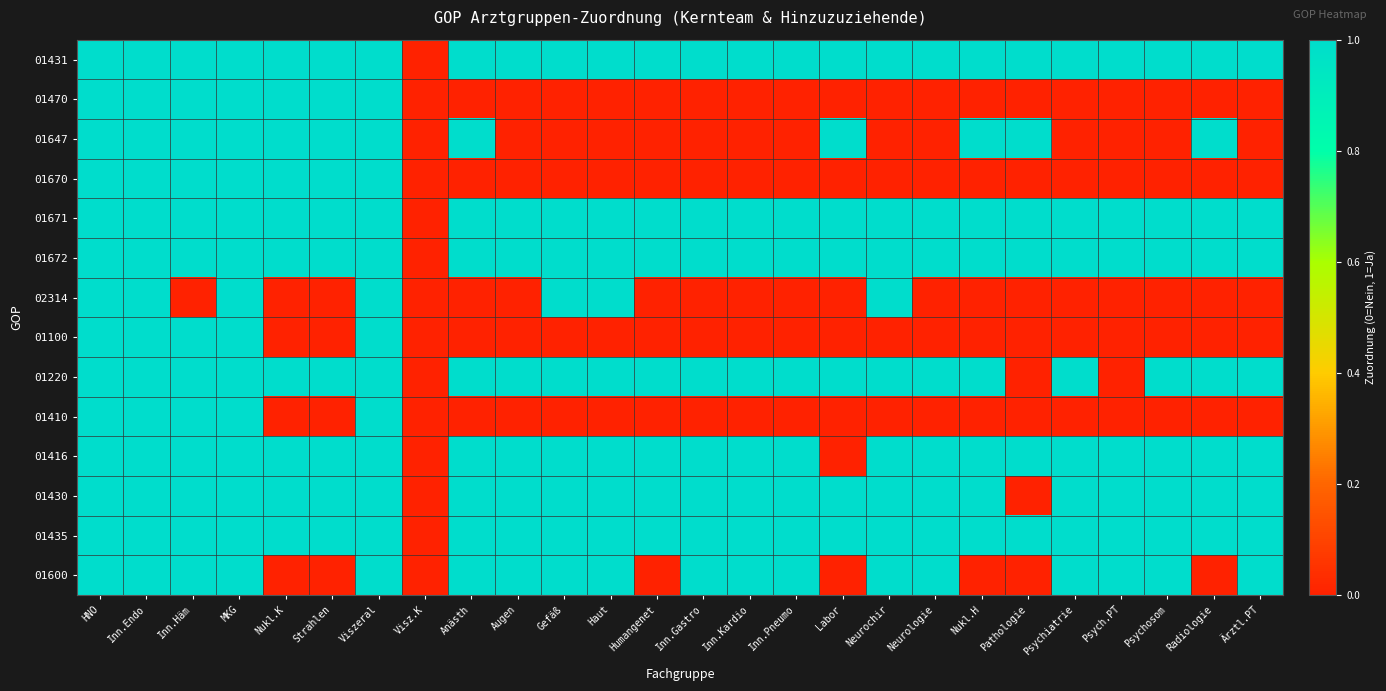

Which series has the largest total across all categories?

01431